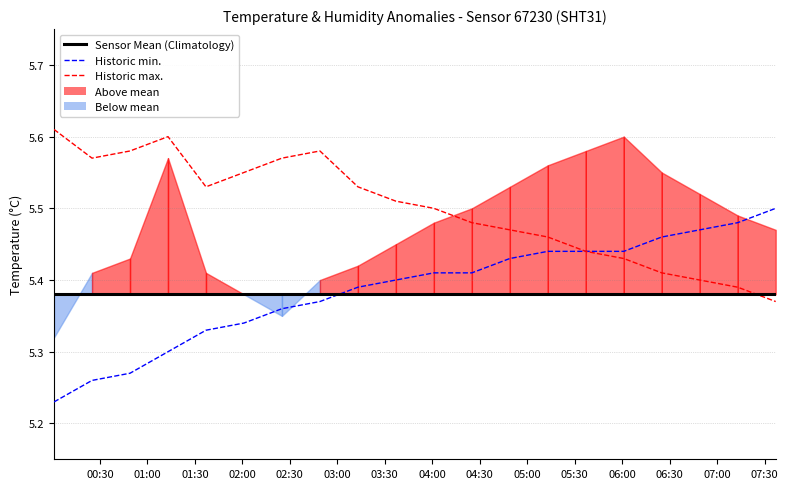

List the series in order of their peak value, lowest first.

Sensor Mean (Climatology), Historic min., Historic max.